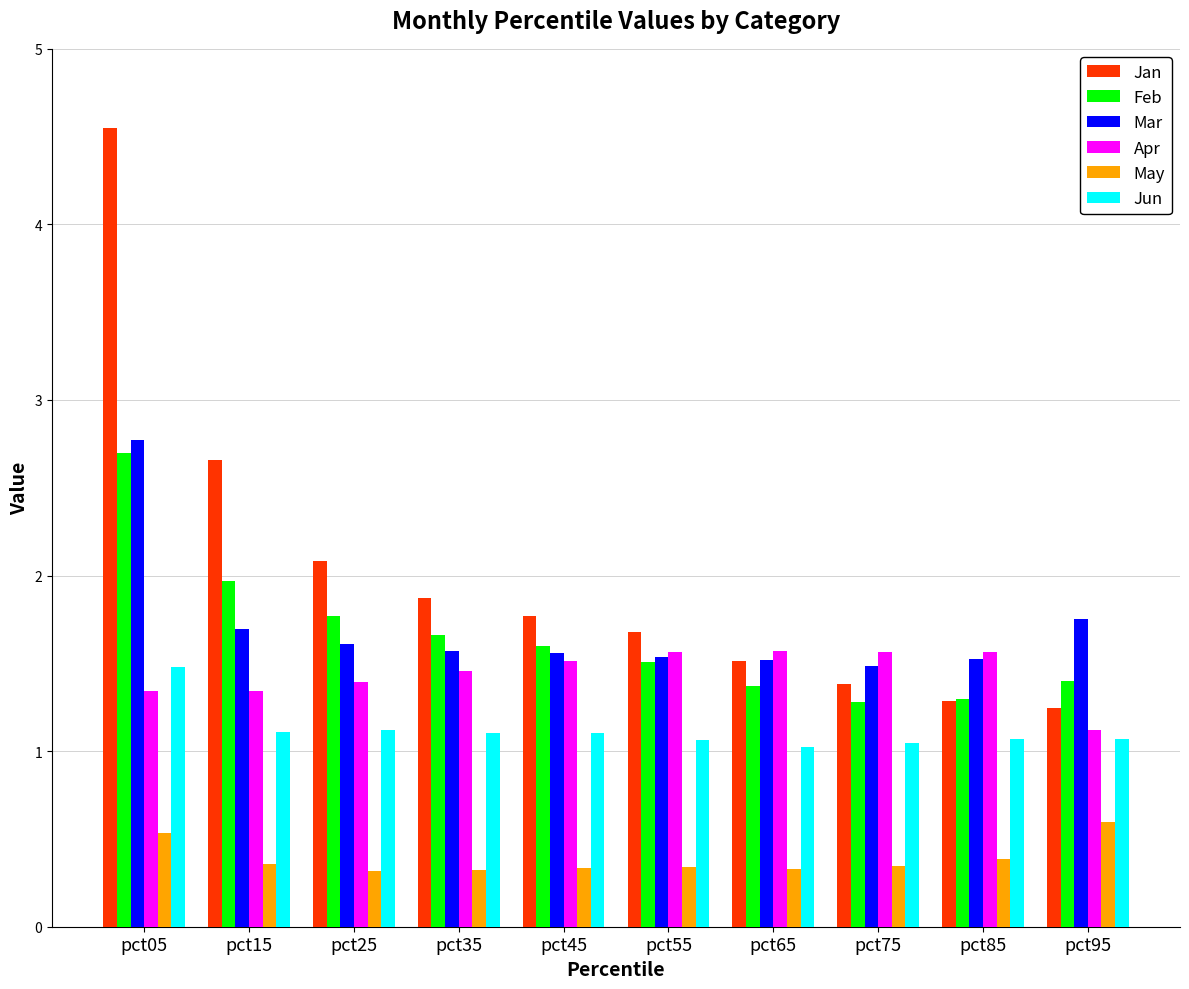

Are the bars grouped side by side (vs. stacked)?

Yes